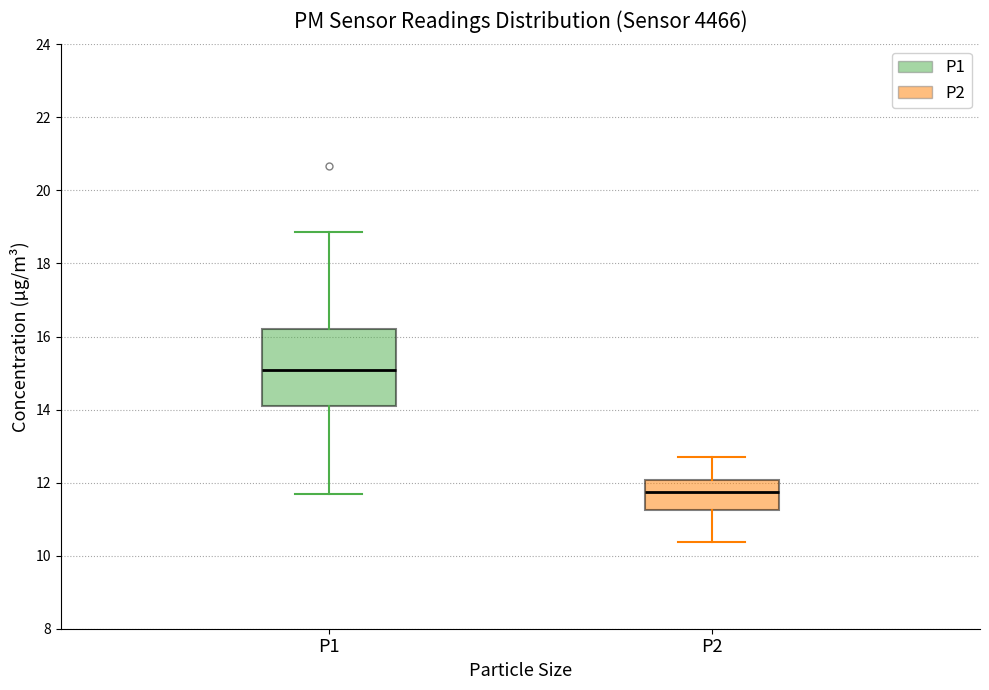

Which box's median line is the highest?

P1